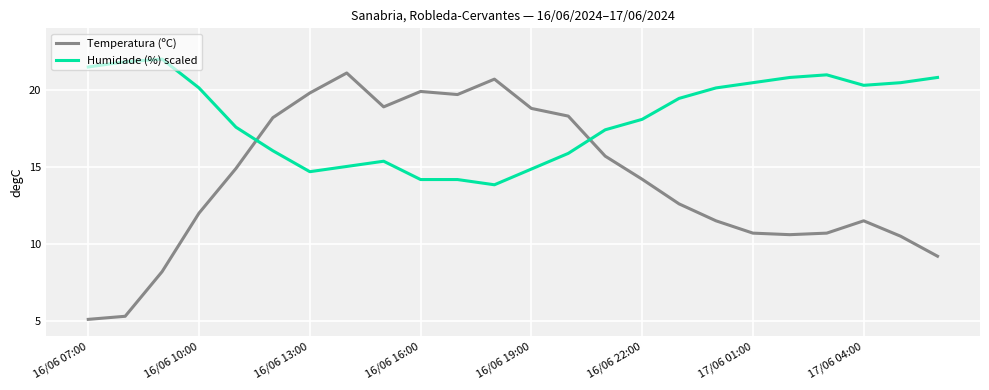

How many intersections are there between Temperatura (ºC) and Humidade (%) scaled?

2